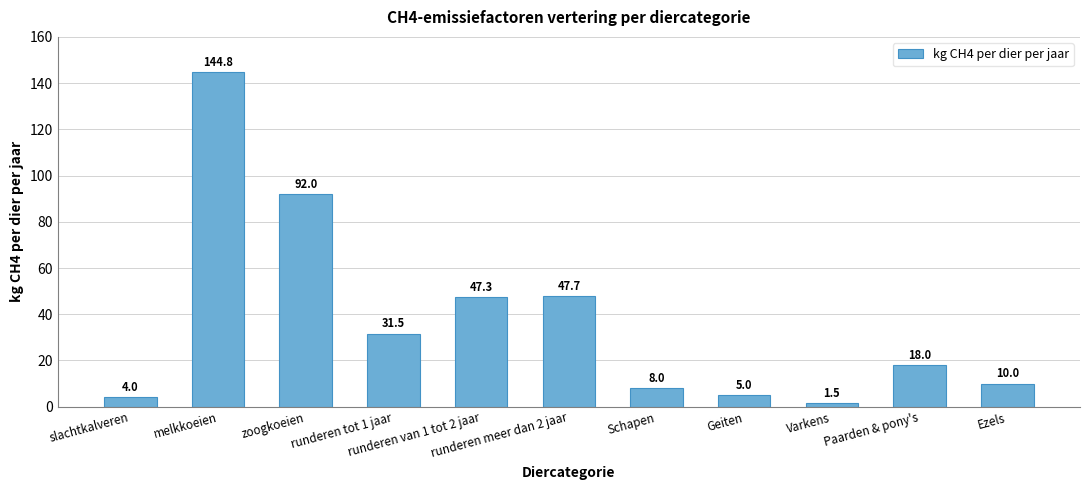

How many data points are less than 18?

5